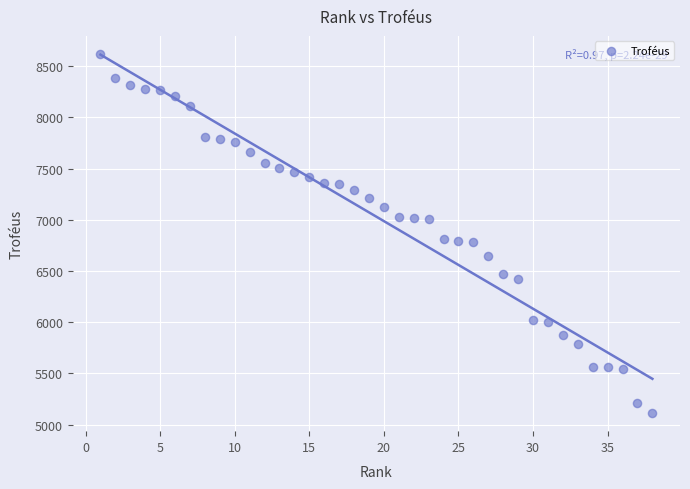

What is the range of Y values (max minus min)?

3509